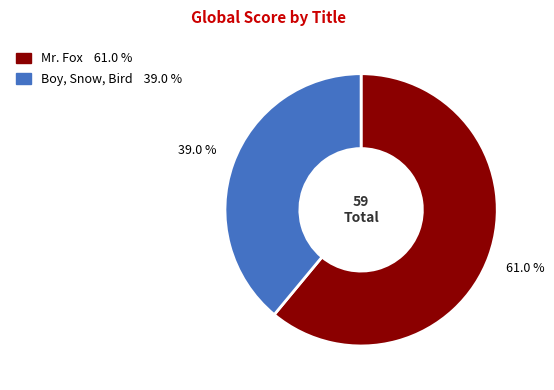

How many segments does this pie chart have?

2